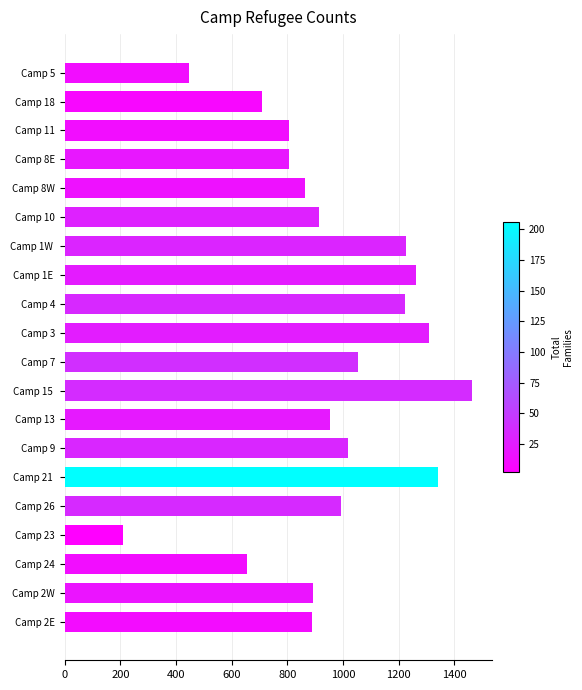

Is it true that the value at Camp 23 is 346?

False